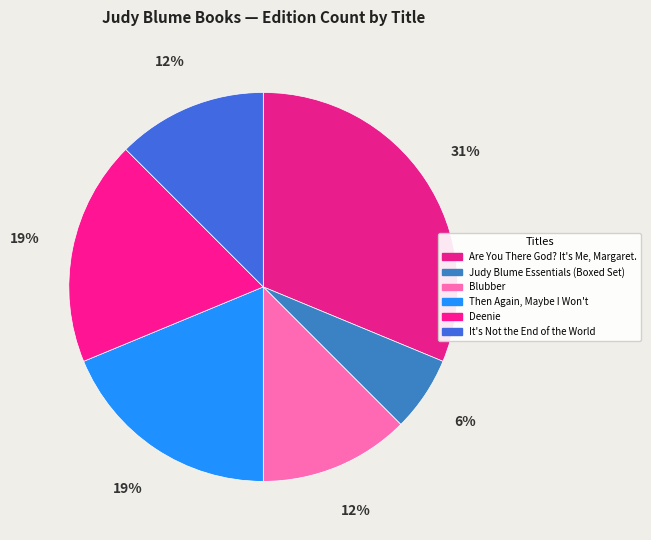

What is the smallest slice in the pie chart?

Judy Blume Essentials (Boxed Set)